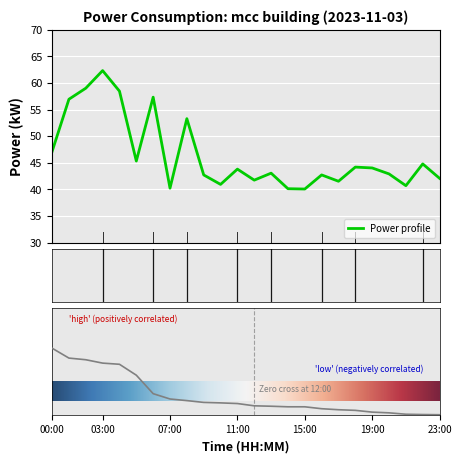

What is the greatest value displayed?

62.3